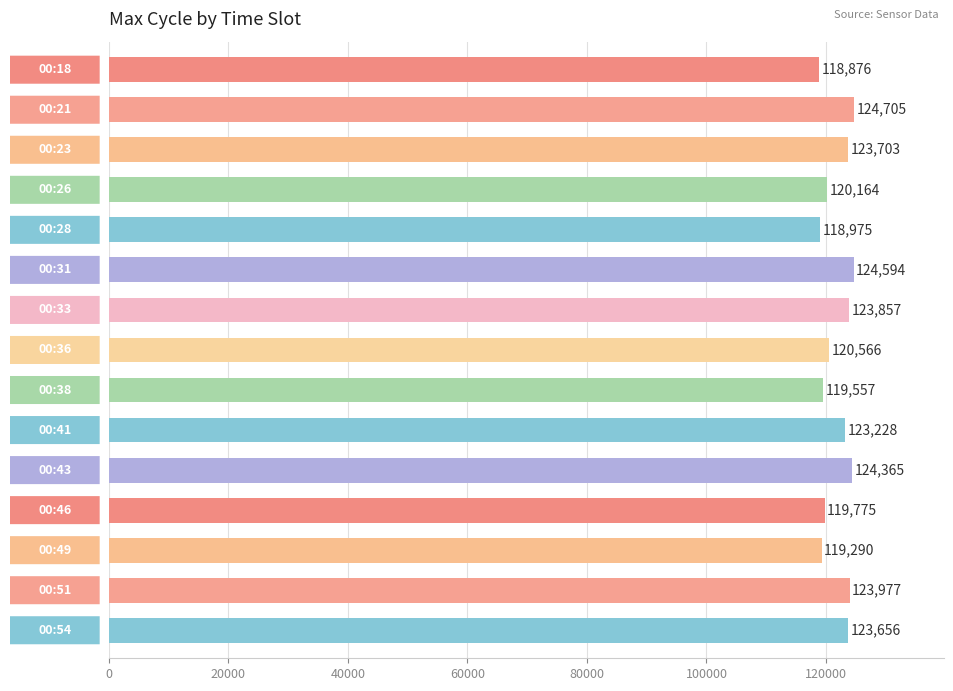

What is the minimum value shown in the chart?

118876